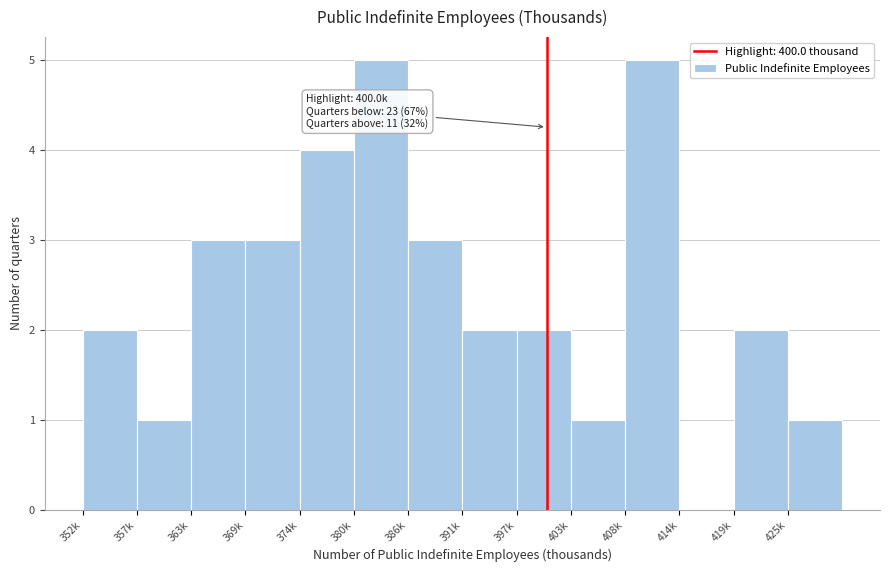

Reading left to right, extract all data points from this chart.

352k=2	357k=1	363k=3	369k=3	374k=4	380k=5	386k=3	391k=2	397k=2	403k=1	408k=5	414k=0	419k=2	425k=1